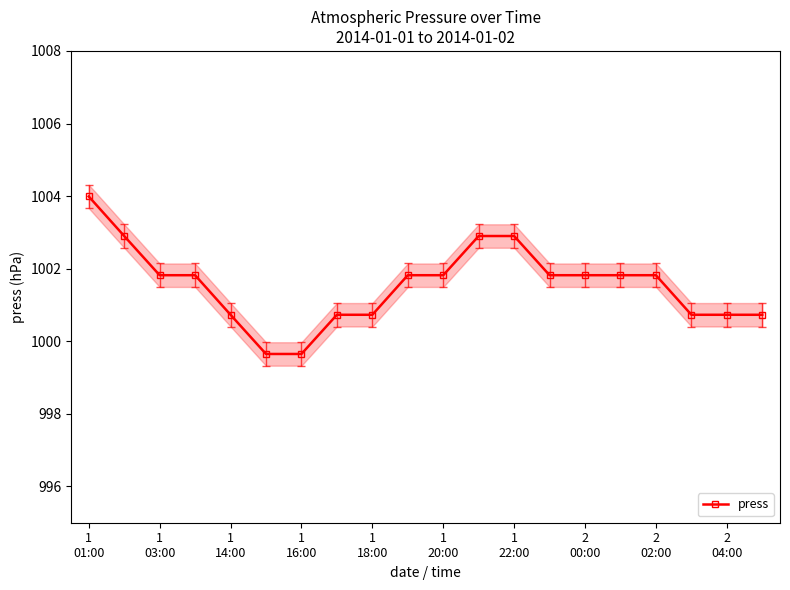

What is the greatest value displayed?

1004.0